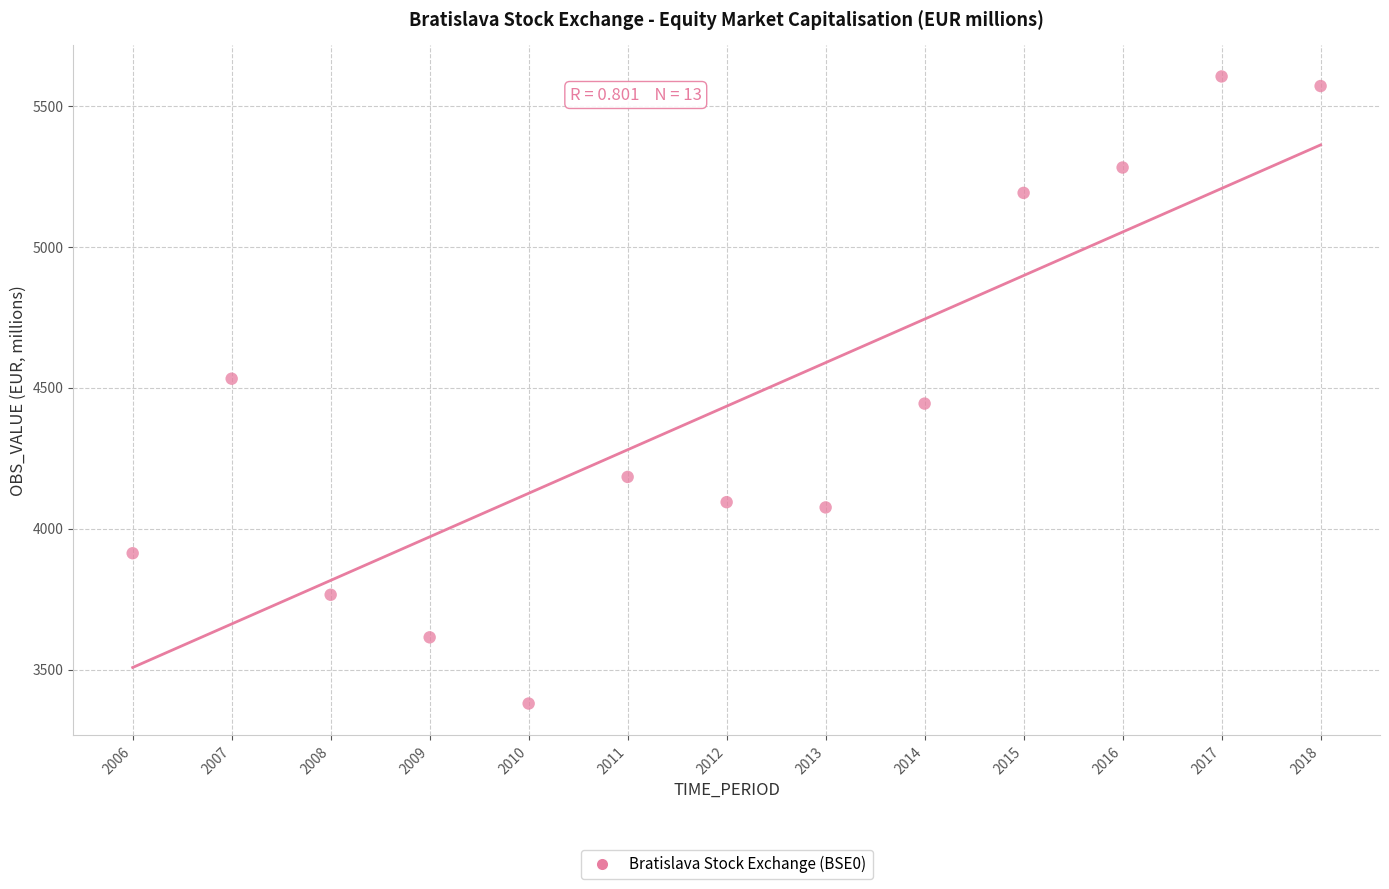

What is the range of X values (max minus min)?

12.0